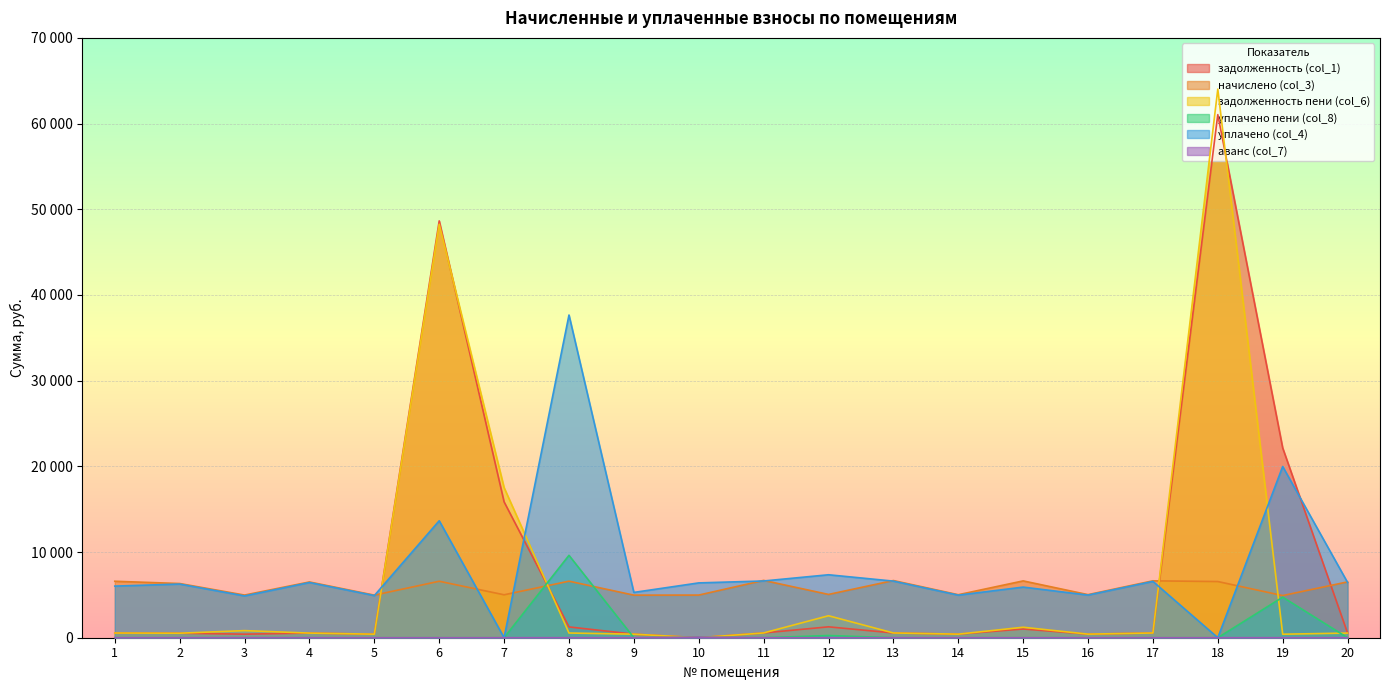

Which series has the largest total across all categories?

уплачено (col_4)